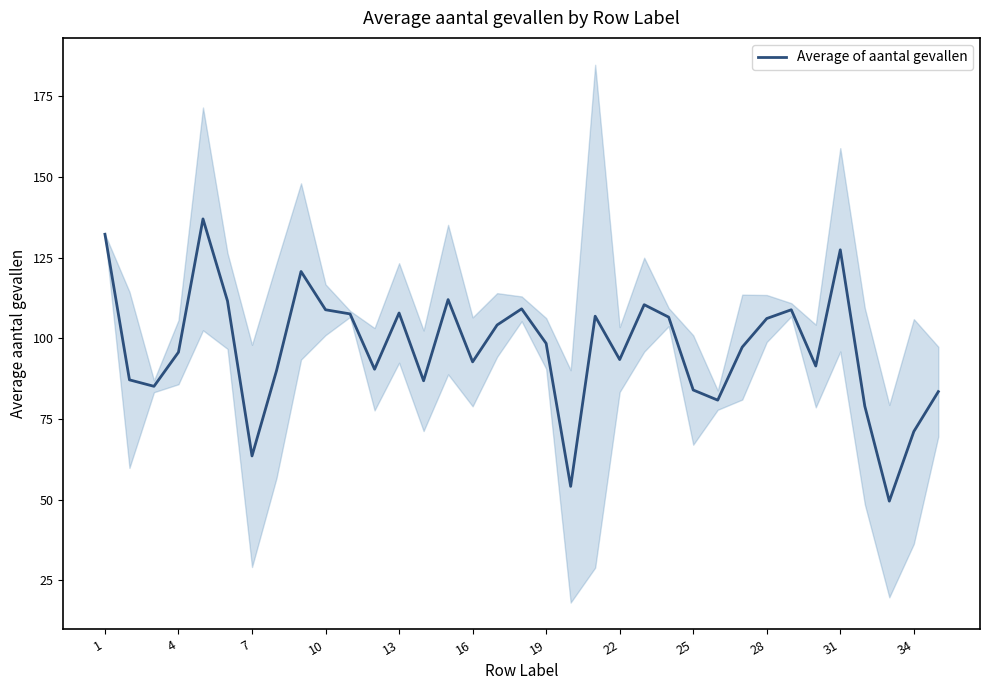

True or false: Average of aantal gevallen has a value of 38.1 at 13.

False